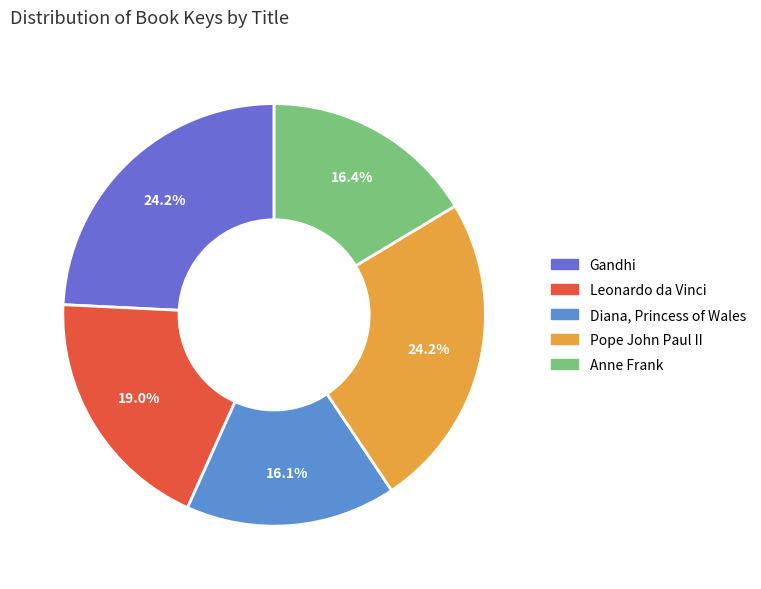

What is the total percentage of Gandhi and Pope John Paul II?

48.5%